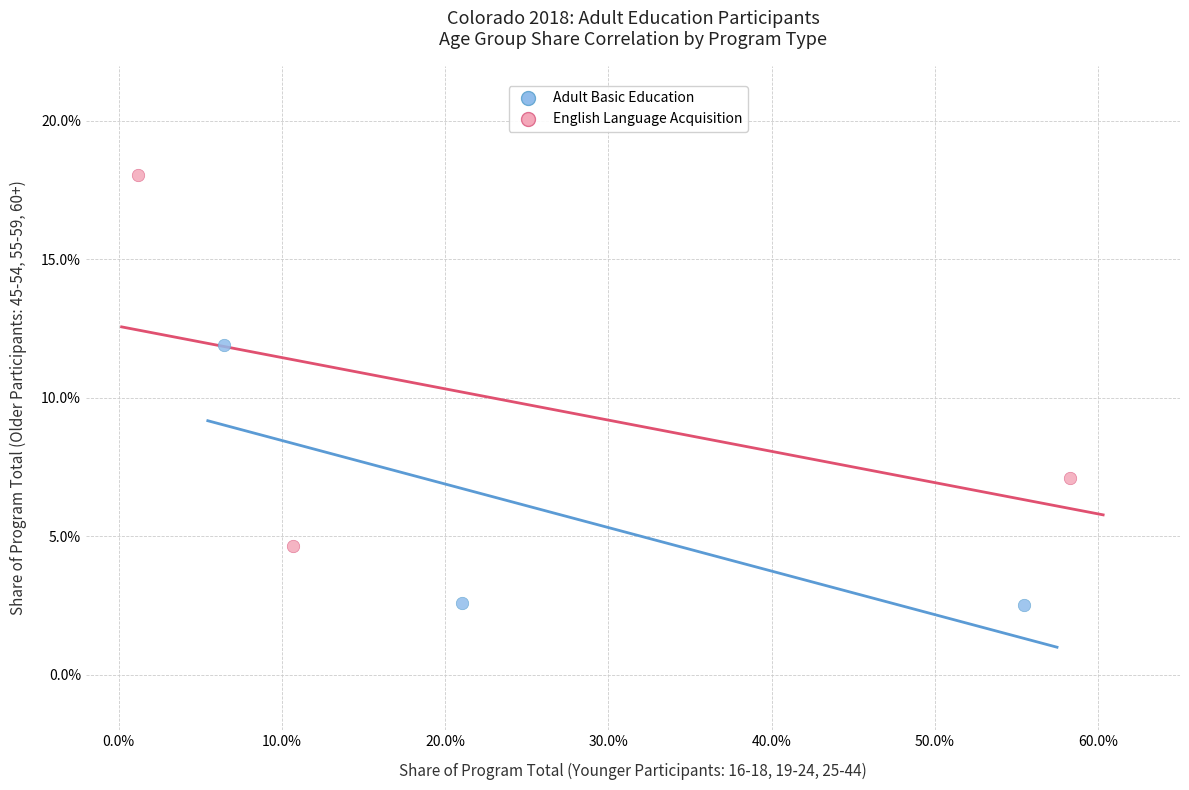

What are all the series names shown in the legend?

Adult Basic Education, English Language Acquisition